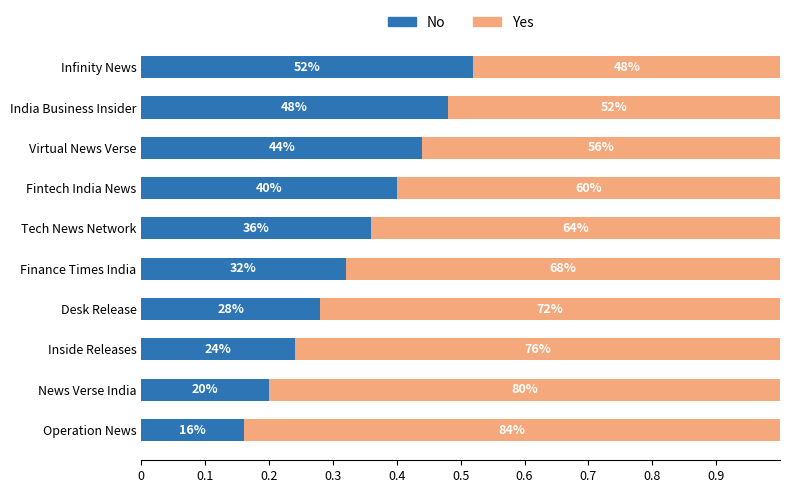

What is the difference between the maximum and minimum values in the No series?

0.4